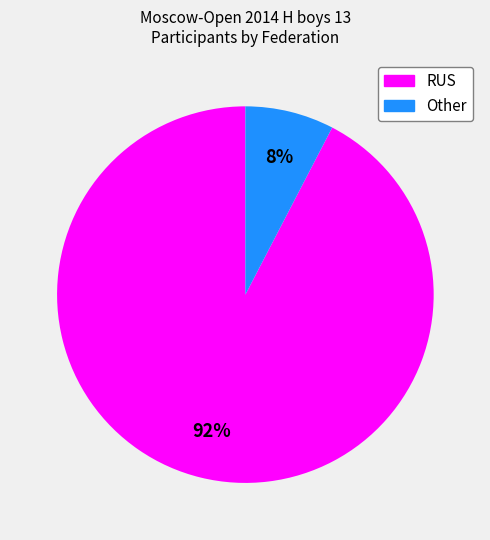

Do RUS and Other together represent more than half of the pie?

Yes